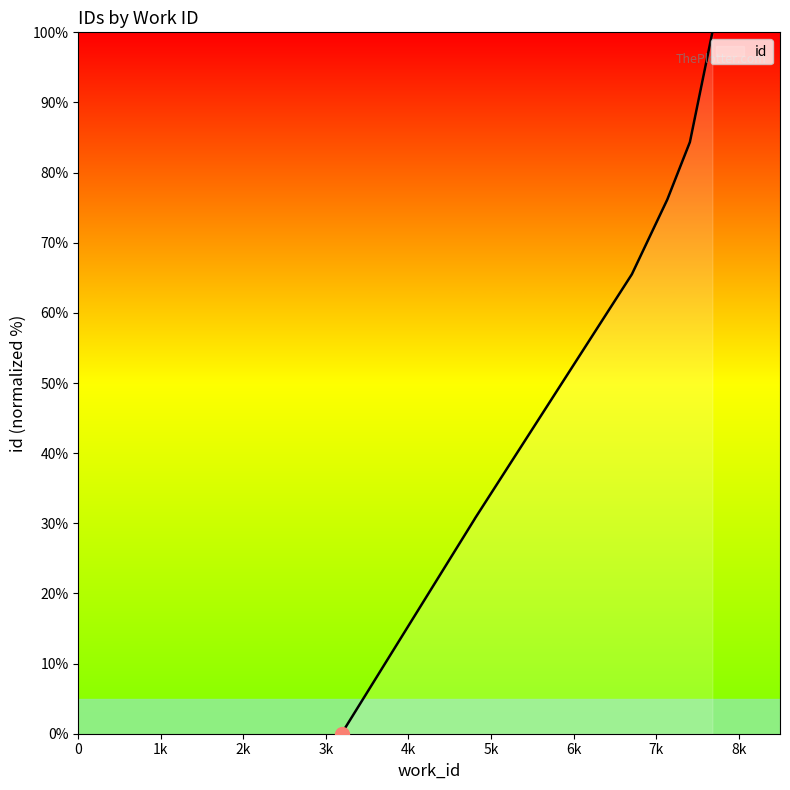

Does the chart have visible grid lines?

No